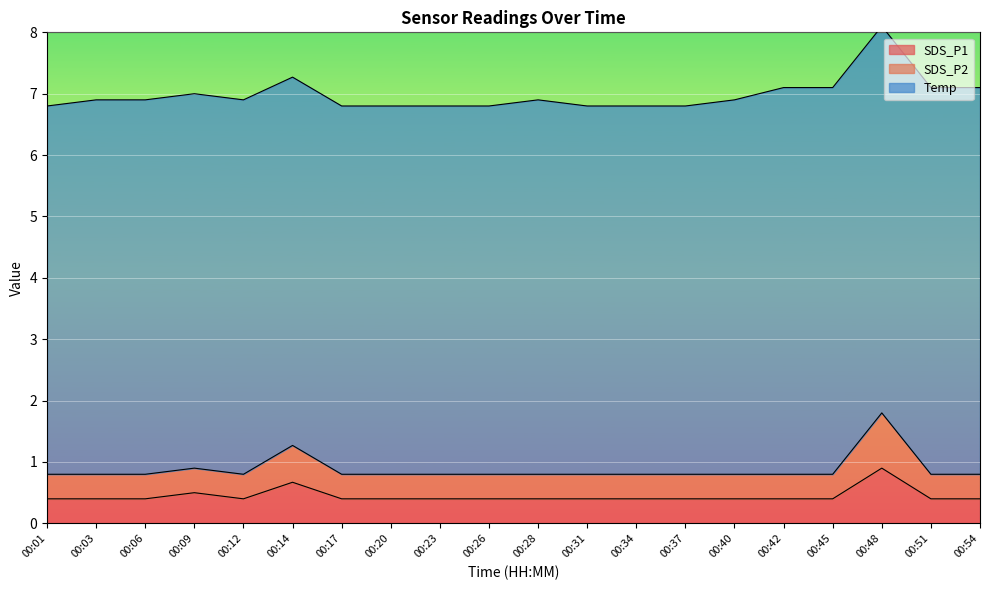

In SDS_P1, how many points are lower than both neighbors (excluding endpoints)?

1